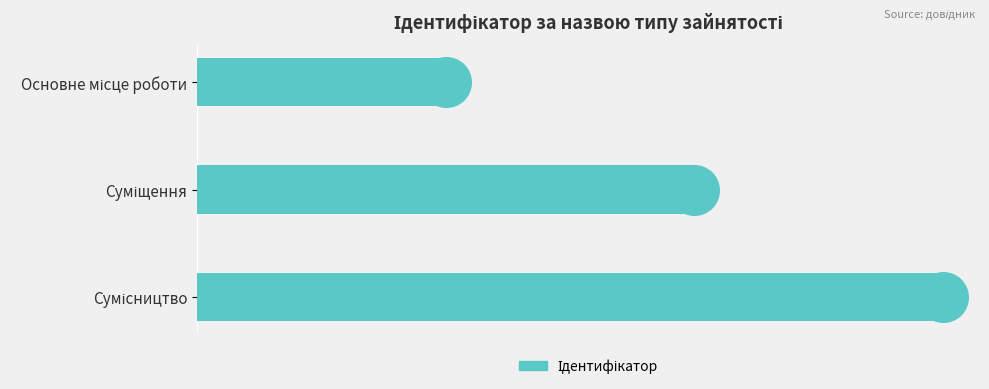

What is the change in value from Суміщення to Сумісництво?

+1